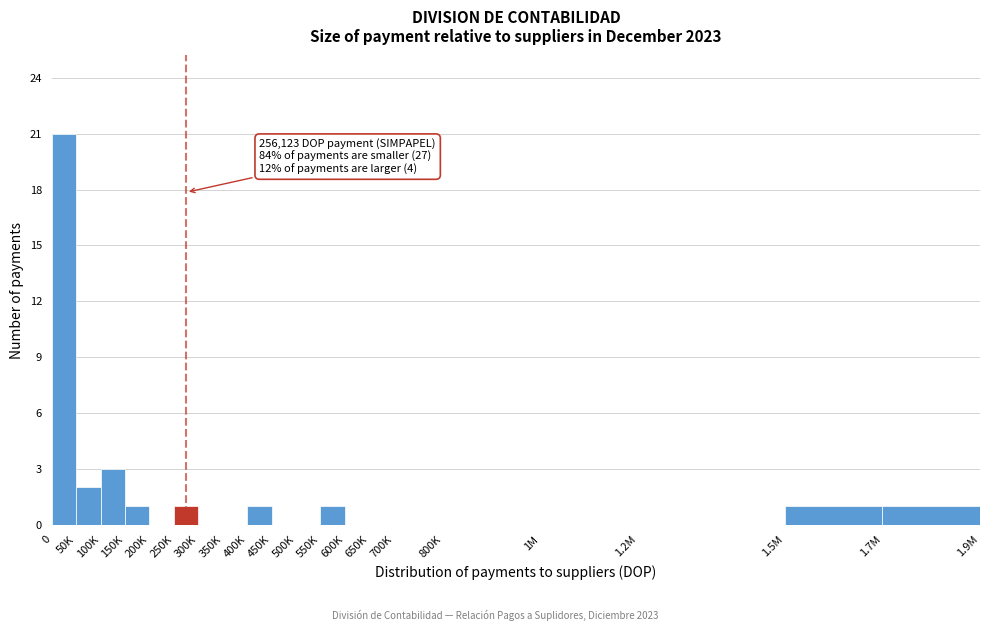

Reading left to right, transcribe all the data shown in this chart.

0=21	50K=2	100K=3	150K=1	200K=0	250K=1	300K=0	350K=0	400K=1	450K=0	500K=0	550K=1	600K=0	650K=0	700K=0	800K=0	1M=0	1.2M=0	1.5M=1	1.7M=1